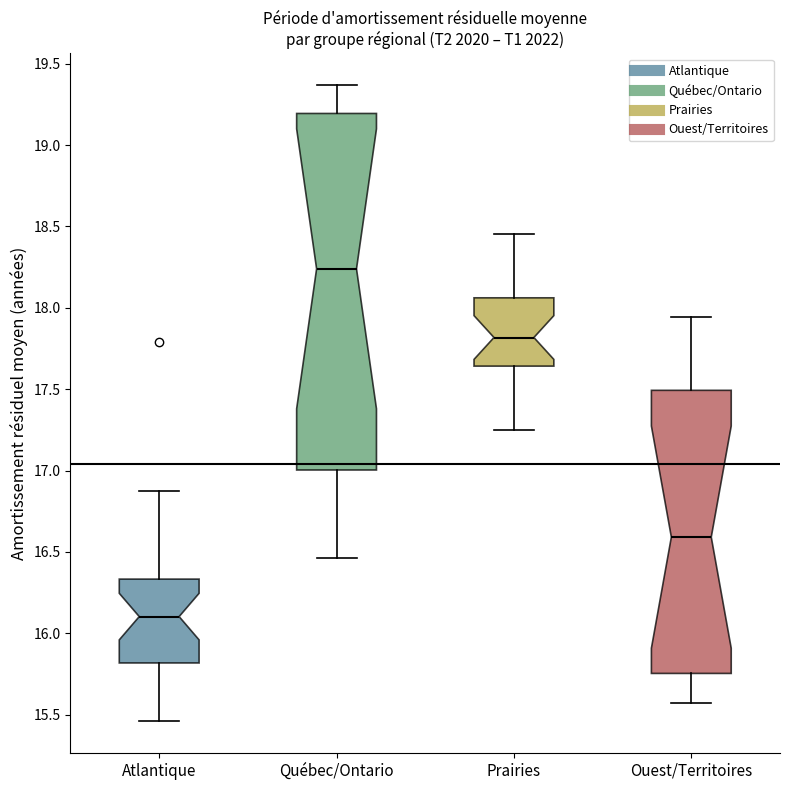

Which box's median line is the lowest?

Atlantique